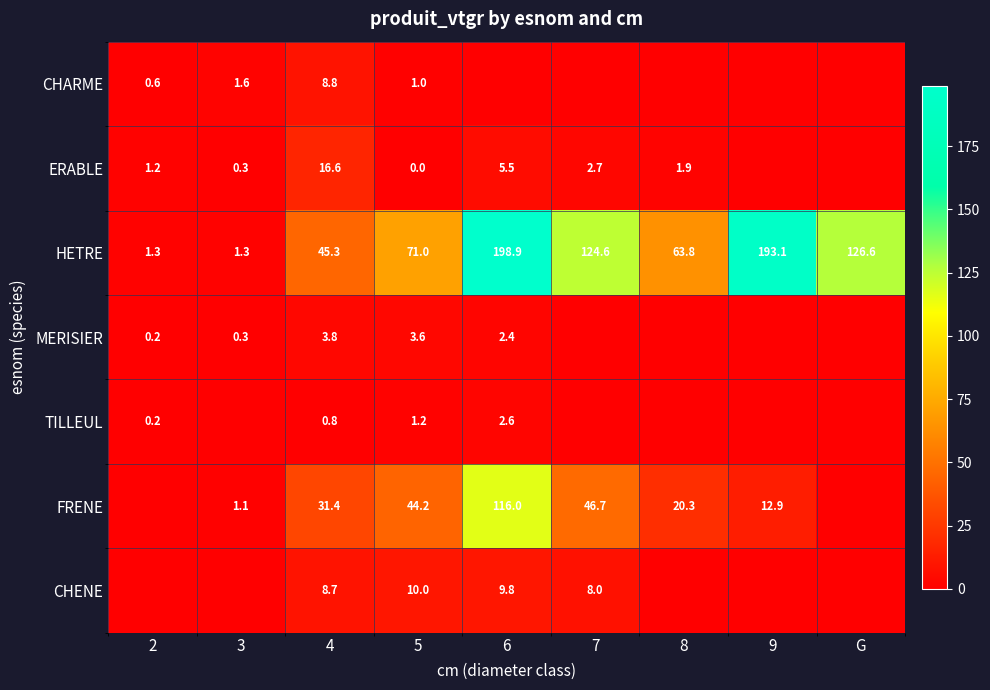

At which category is the sum across all series the highest?

6